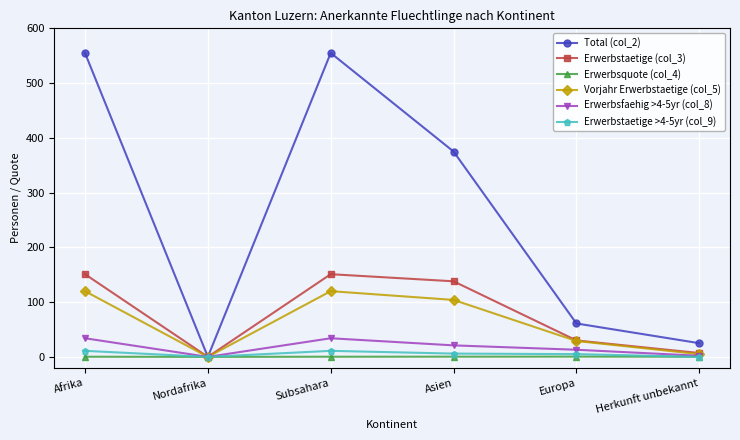

How many values in Total (col_2) are above zero?

5